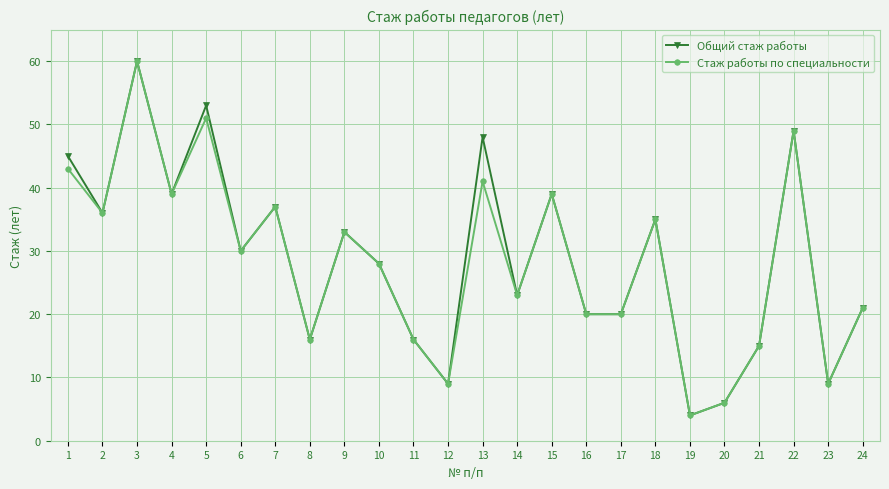

Where is the first local minimum for Общий стаж работы?

2